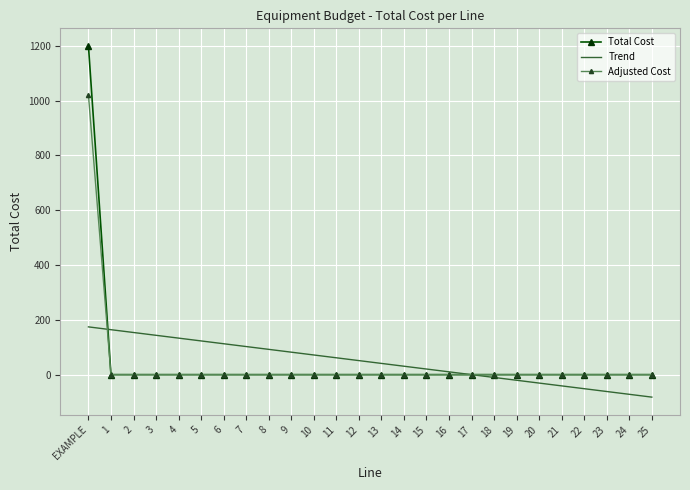

Which category has the highest value across all series?

EXAMPLE